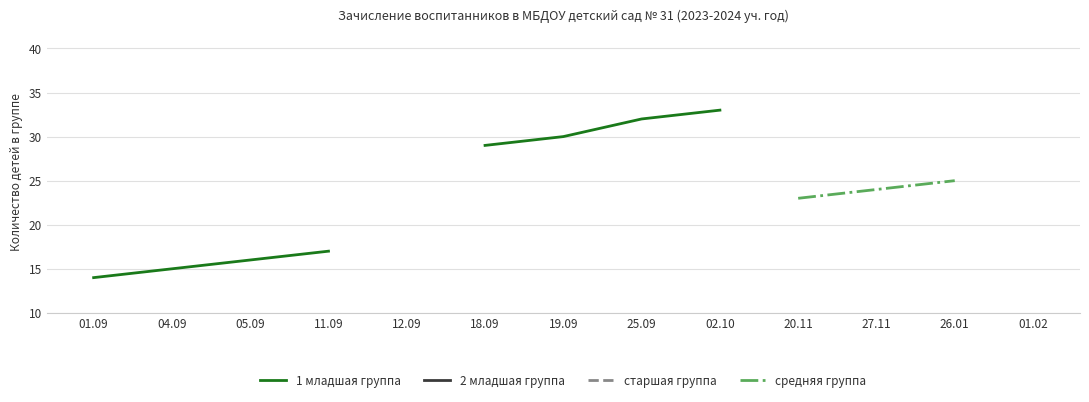

At 12.09, list the series in order from smallest to largest.

1 младшая группа, 2 младшая группа, старшая группа, средняя группа